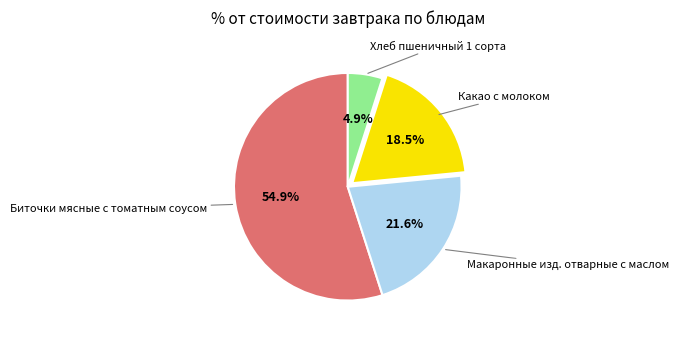

Does any single category account for the majority?

Yes